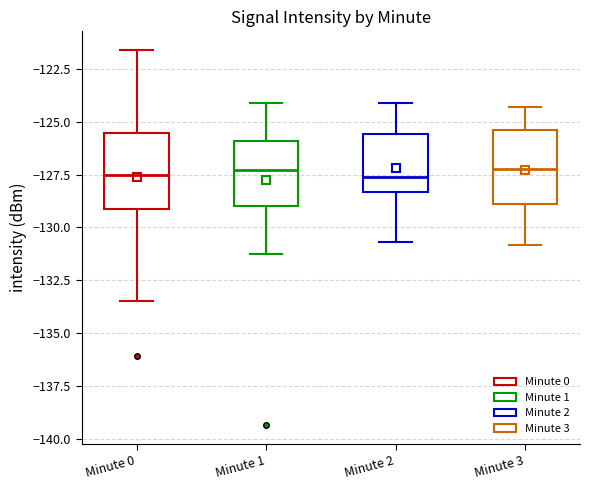

Reading left to right, transcribe this box plot: for each box, give where its median line is, the range the box spans, and where its two whiskers end, as read against the y-axis. The values are not printed on the chart, so give them approximately, as read against the axis.

Minute 0: median -127.5, box -129.0 to -125.5, whiskers -133.5 to -121.5
Minute 1: median -127.5, box -129.0 to -126.0, whiskers -131.0 to -124.0
Minute 2: median -127.5, box -128.5 to -125.5, whiskers -130.5 to -124.0
Minute 3: median -127.5, box -129.0 to -125.5, whiskers -131.0 to -124.5